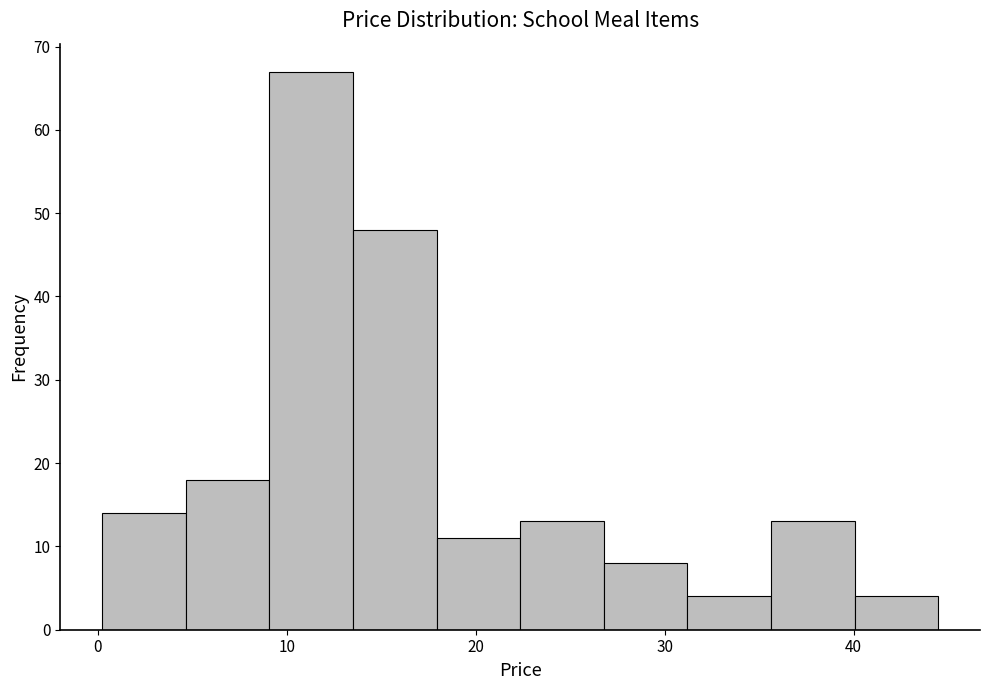

Reading left to right, transcribe this chart: for each bar, give the range it covers on the x-axis and its height. Neither the bar edges nor the heights are printed on the chart, so give them approximately, as read against the axes.

0 to 5: 14
5 to 9: 18
9 to 14: 67
14 to 18: 48
18 to 22: 11
22 to 27: 13
27 to 31: 8
31 to 36: 4
36 to 40: 13
40 to 44: 4